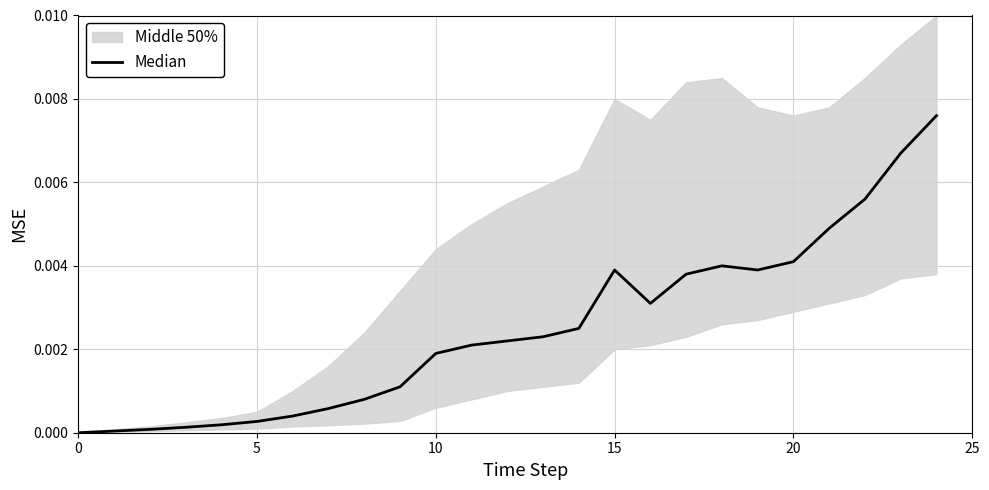

How many points are higher than both their immediate neighbors (excluding endpoints)?

2